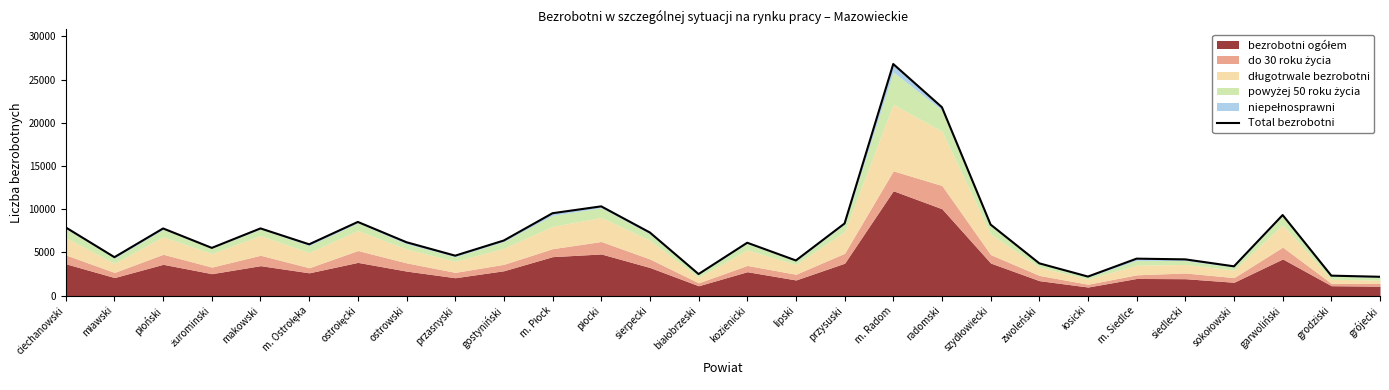

Reading left to right, transcribe all the data shown in this chart.

7884	4445	7769	5521	7773	5934	8523	6173	4620	6375	9532	10325	7300	2491	6116	4065	8344	26794	21794	8218	3732	2202	4275	4191	3386	9321	2308	2176